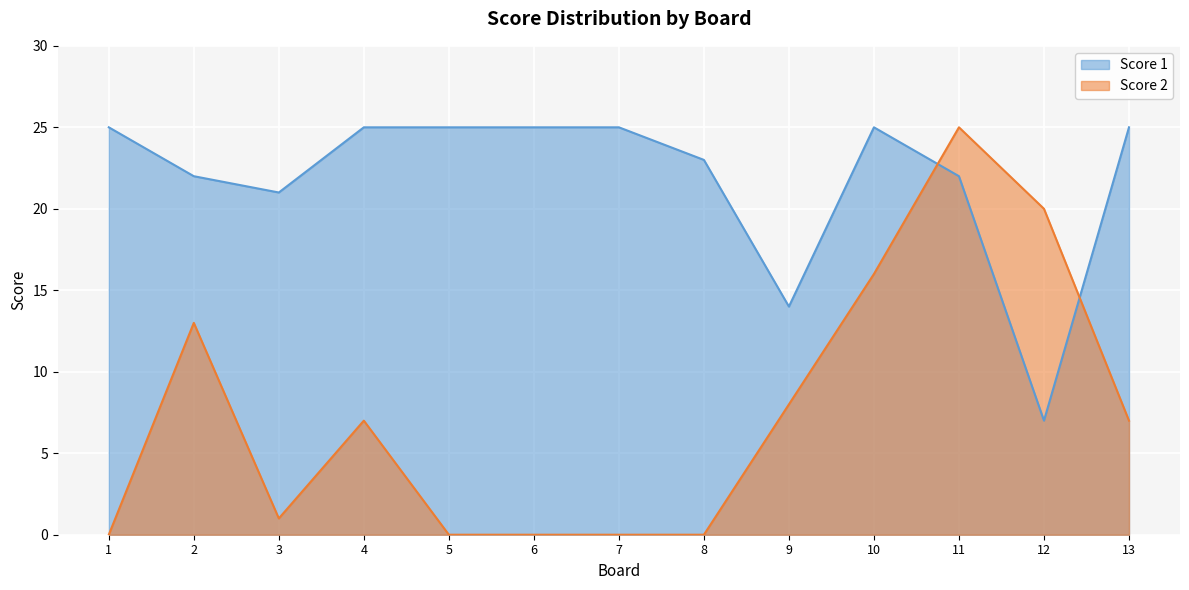

Is it true that Score 2 equals 1 at 3?

False